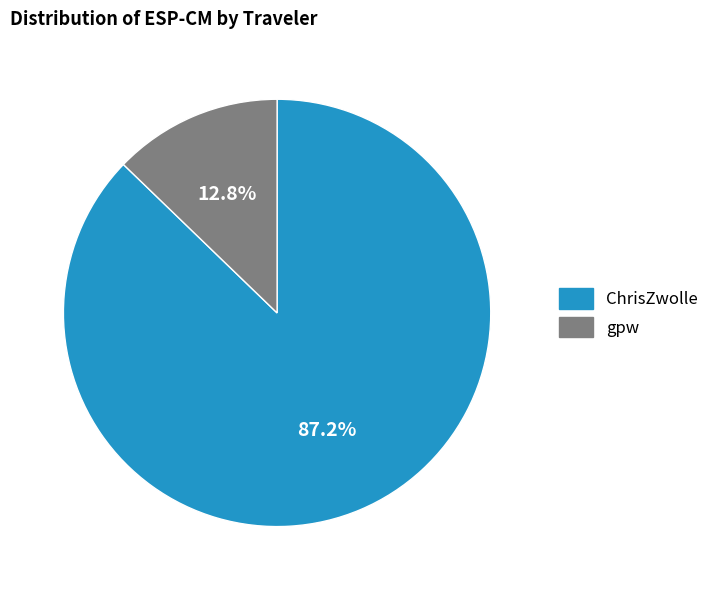

What is the smallest slice in the pie chart?

gpw